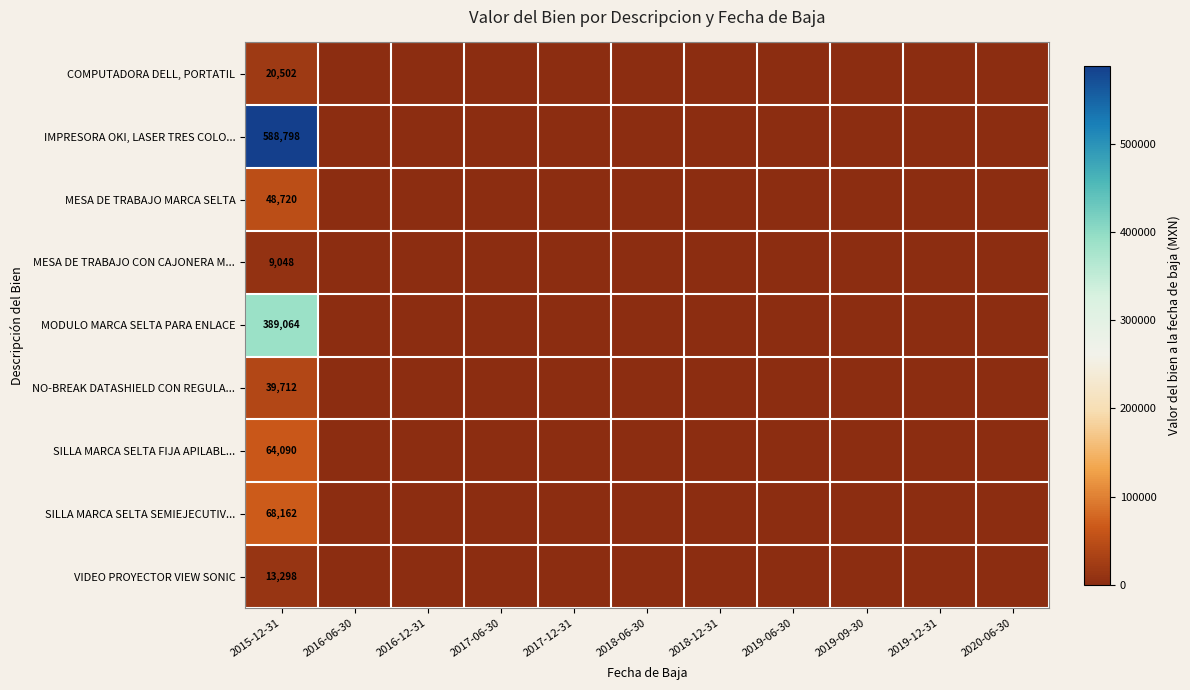

The value of SILLA MARCA SELTA FIJA APILABL... at 2015-12-31 is 64090. True or false?

True